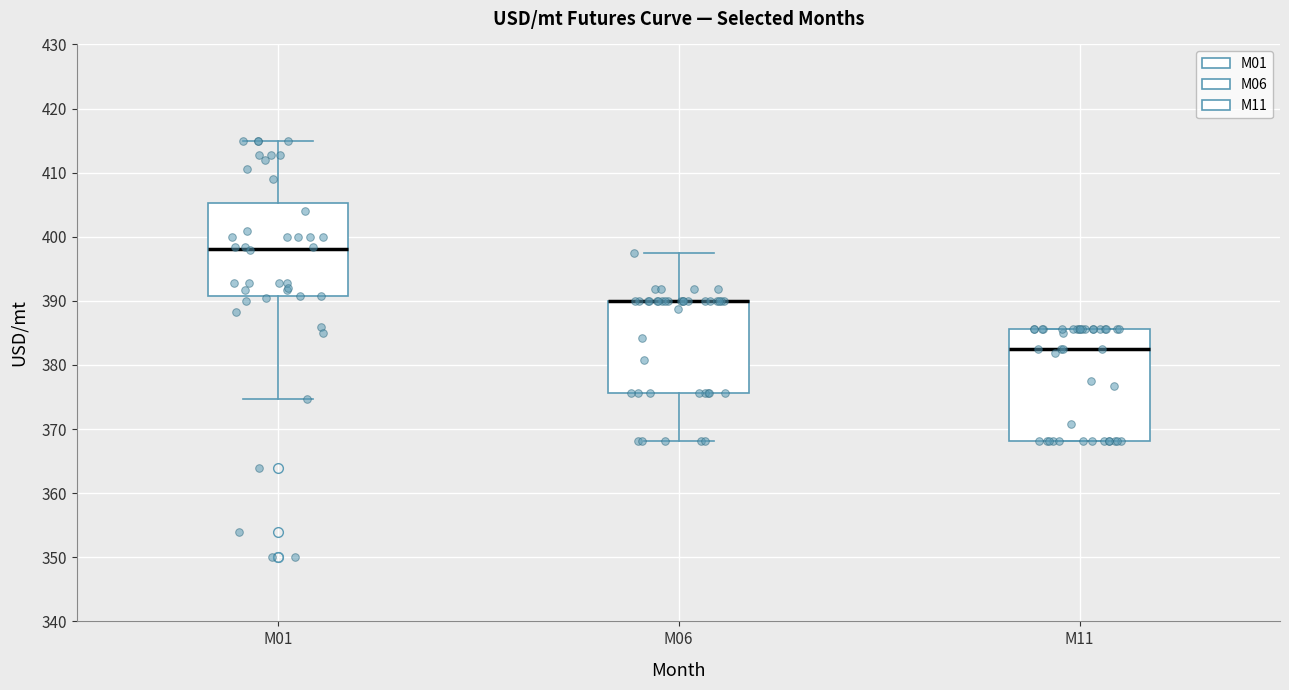

Where is the upper edge of the box for M11 on the y-axis? The values are not printed on the chart, so give them approximately, as read against the axis.

386